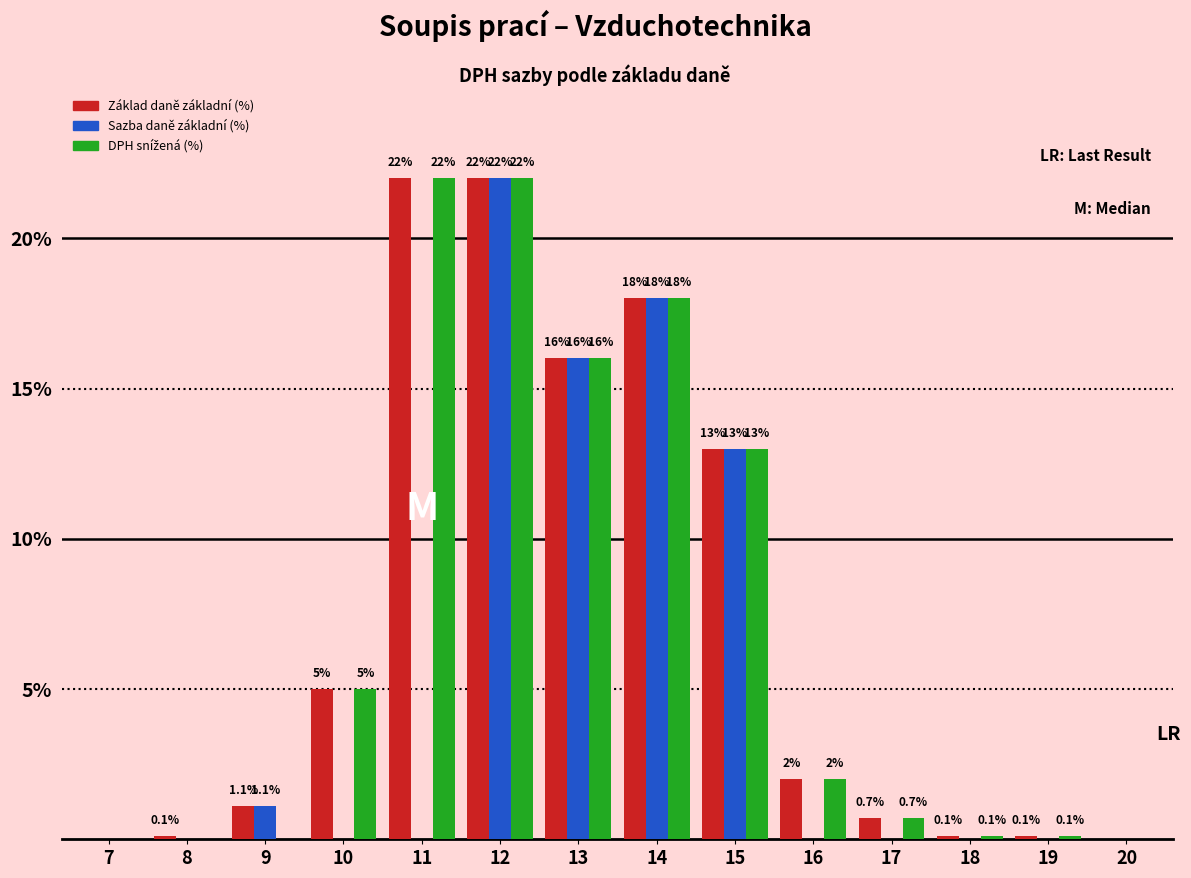

What value does the Sazba daně základní (%) series have at 15?

13.0